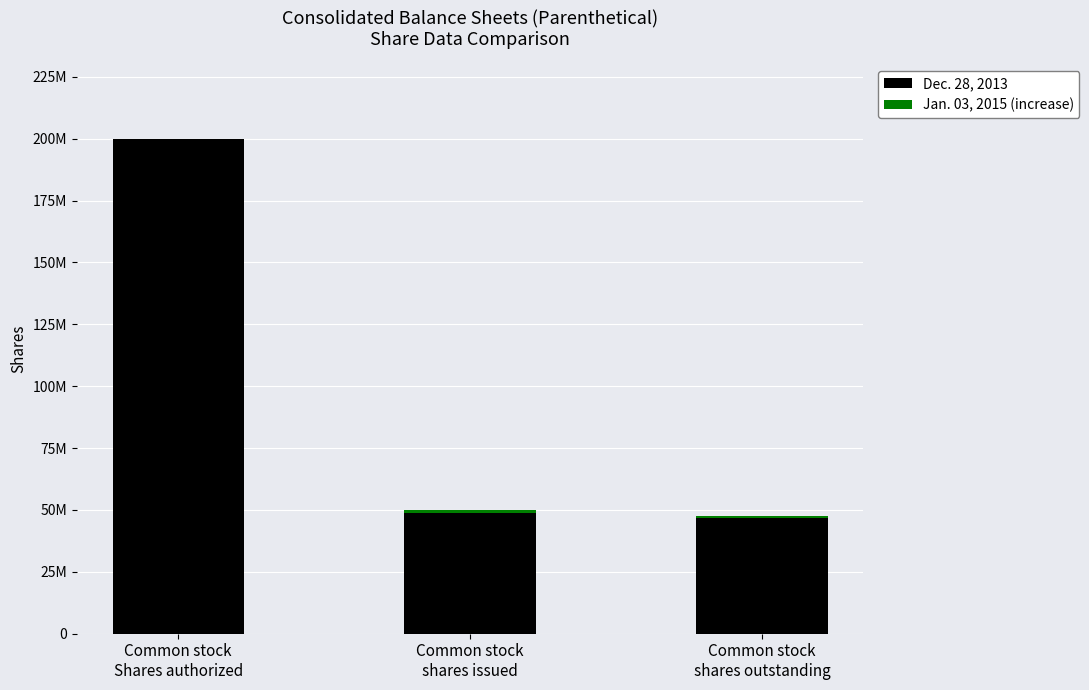

Are the bars grouped side by side (vs. stacked)?

No